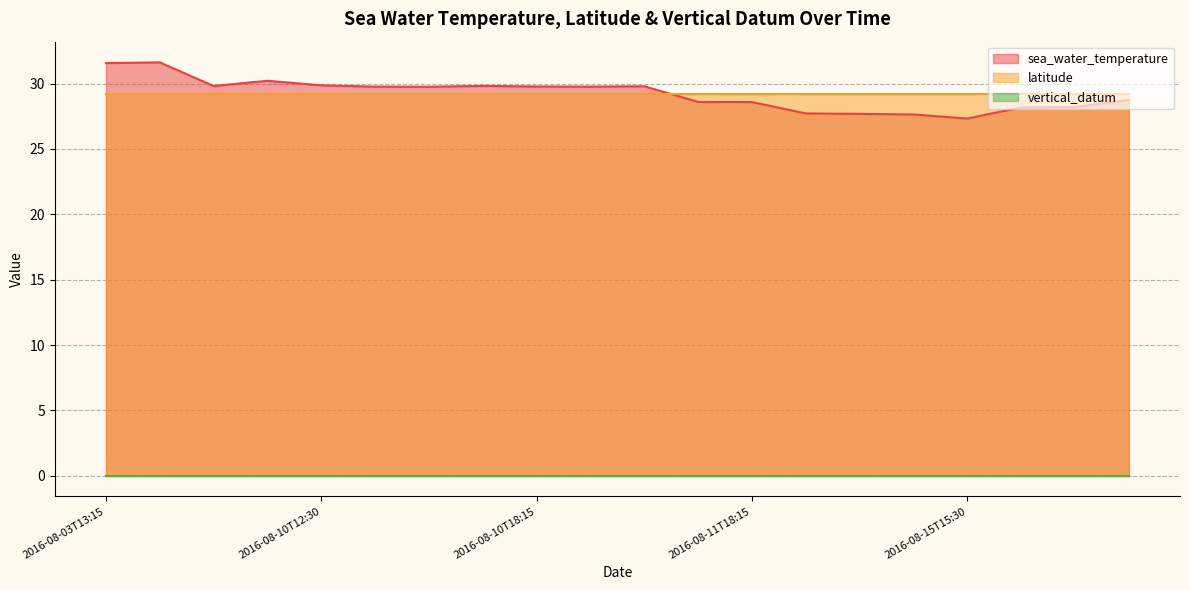

The value of sea_water_temperature at 2016-08-10T21:15 is 29.8. True or false?

True